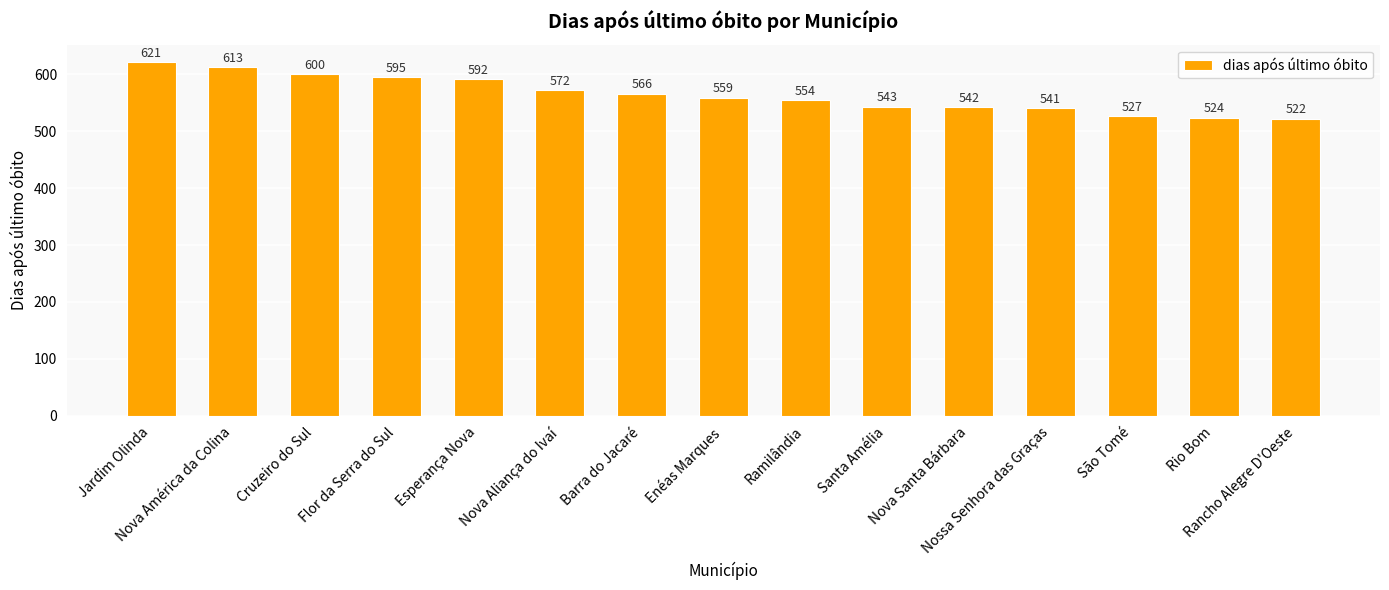

What position from the left is Santa Amélia?

10